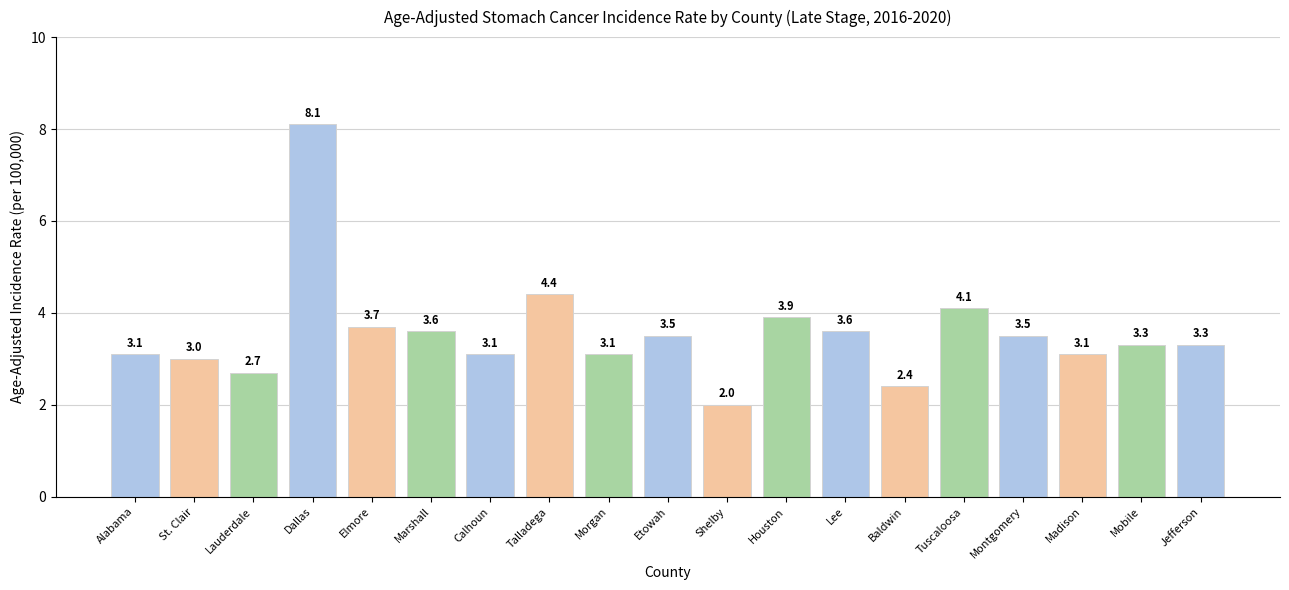

Reading left to right, transcribe all the data shown in this chart.

Alabama=3.1	St. Clair=3.0	Lauderdale=2.7	Dallas=8.1	Elmore=3.7	Marshall=3.6	Calhoun=3.1	Talladega=4.4	Morgan=3.1	Etowah=3.5	Shelby=2.0	Houston=3.9	Lee=3.6	Baldwin=2.4	Tuscaloosa=4.1	Montgomery=3.5	Madison=3.1	Mobile=3.3	Jefferson=3.3